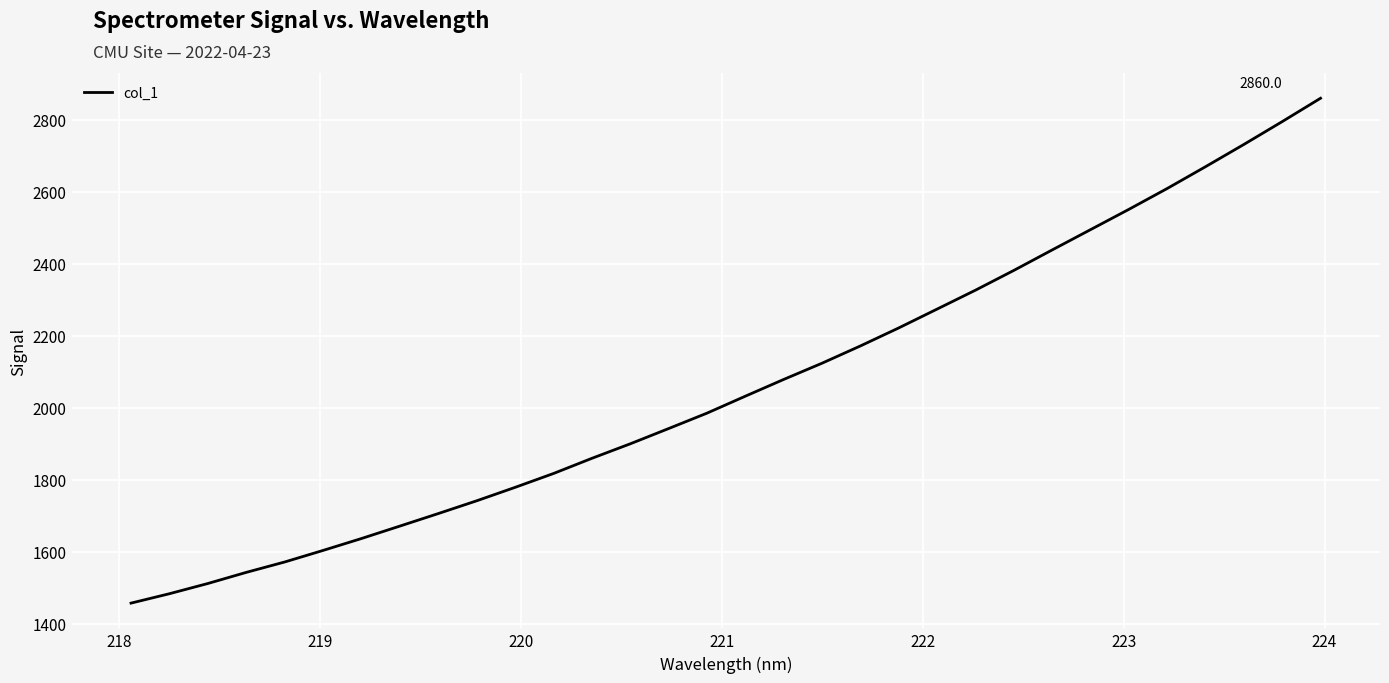

What is the smallest value displayed?

1457.9